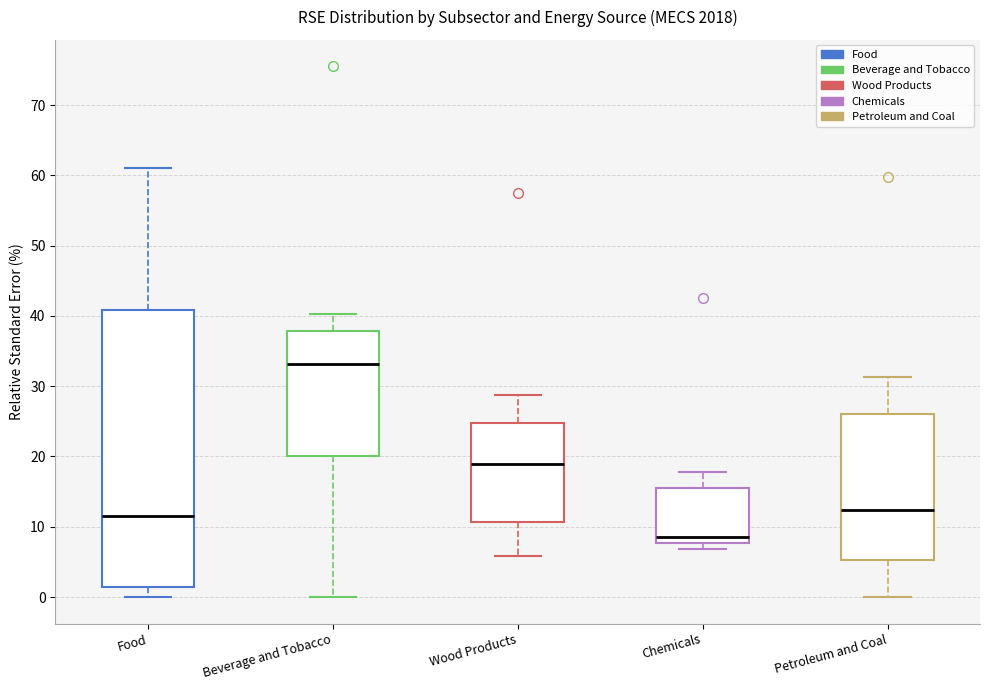

Comparing the boxes themselves (not the whiskers), which one is the tallest?

Food